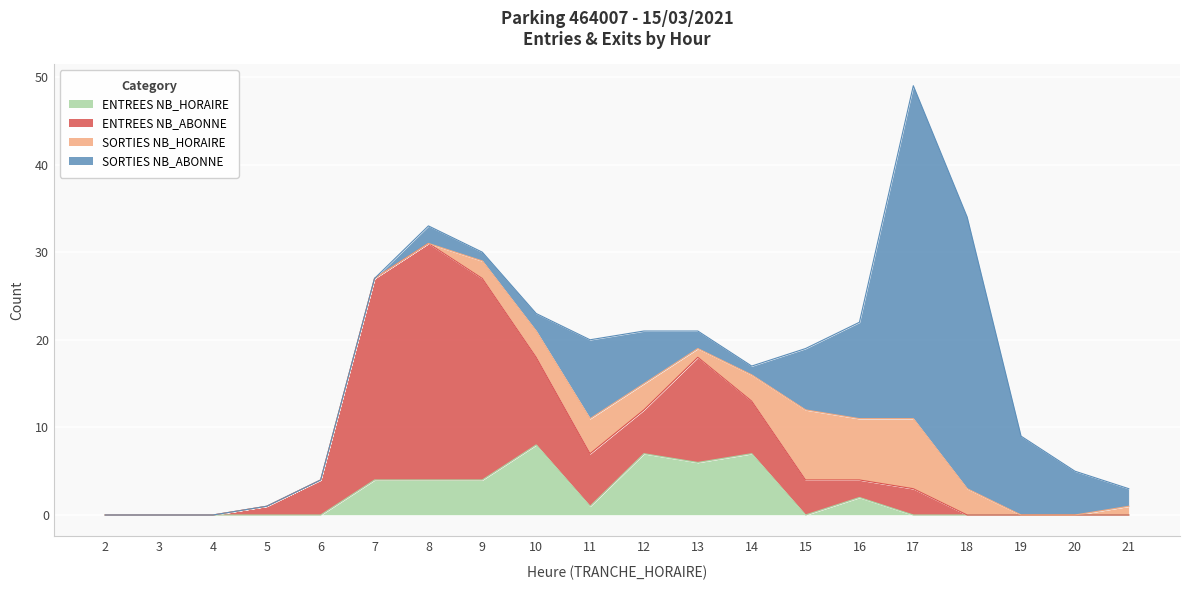

Which label corresponds to the largest value in the chart?

17